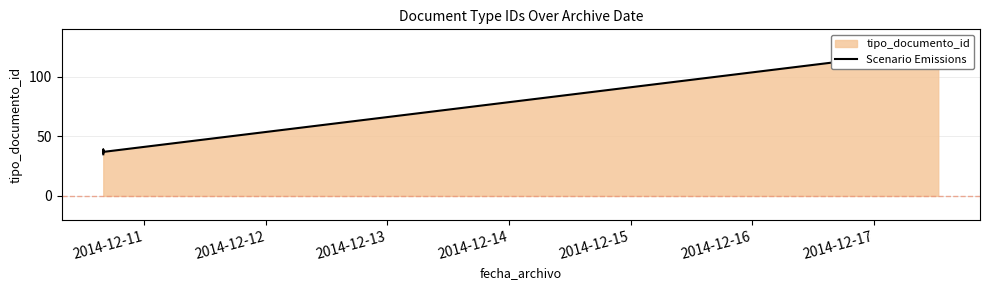

Count the number of values greater than 38.

2